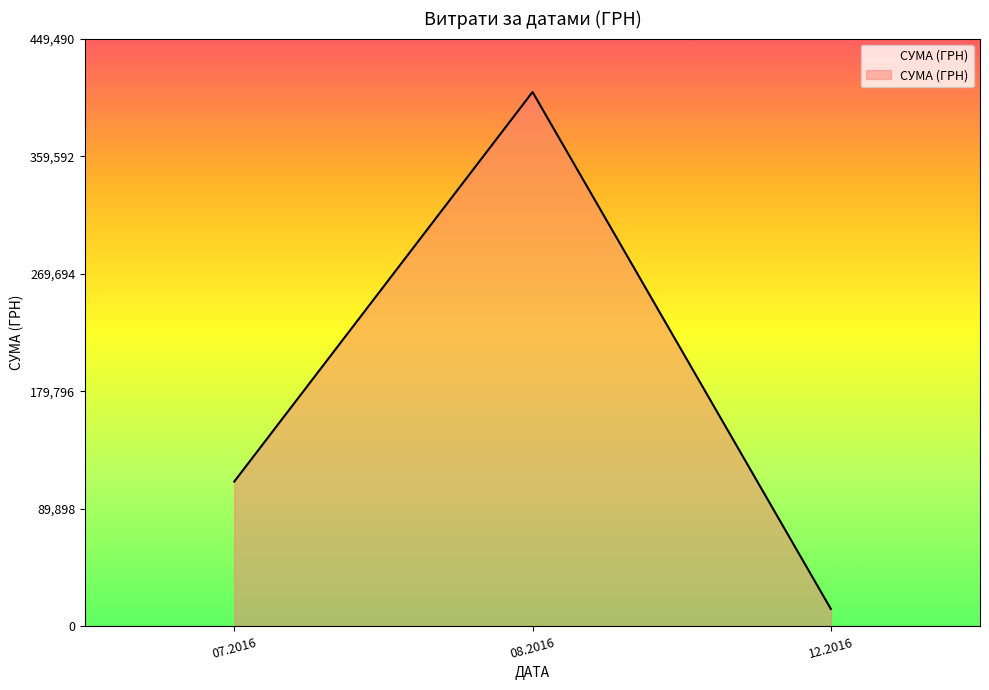

Count the number of categories in the chart.

3